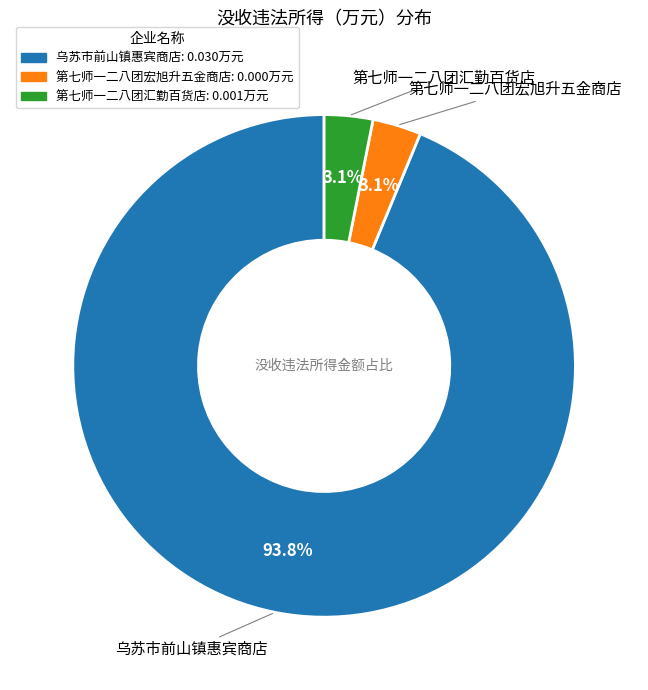

How many segments does this pie chart have?

3